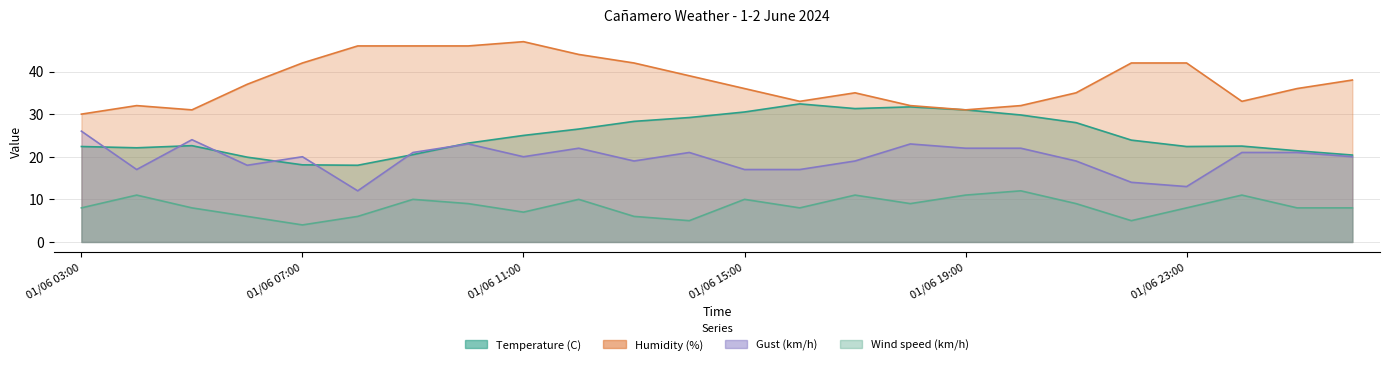

At which category does Wind speed (km/h) reach its first local valley?

01/06 07:00